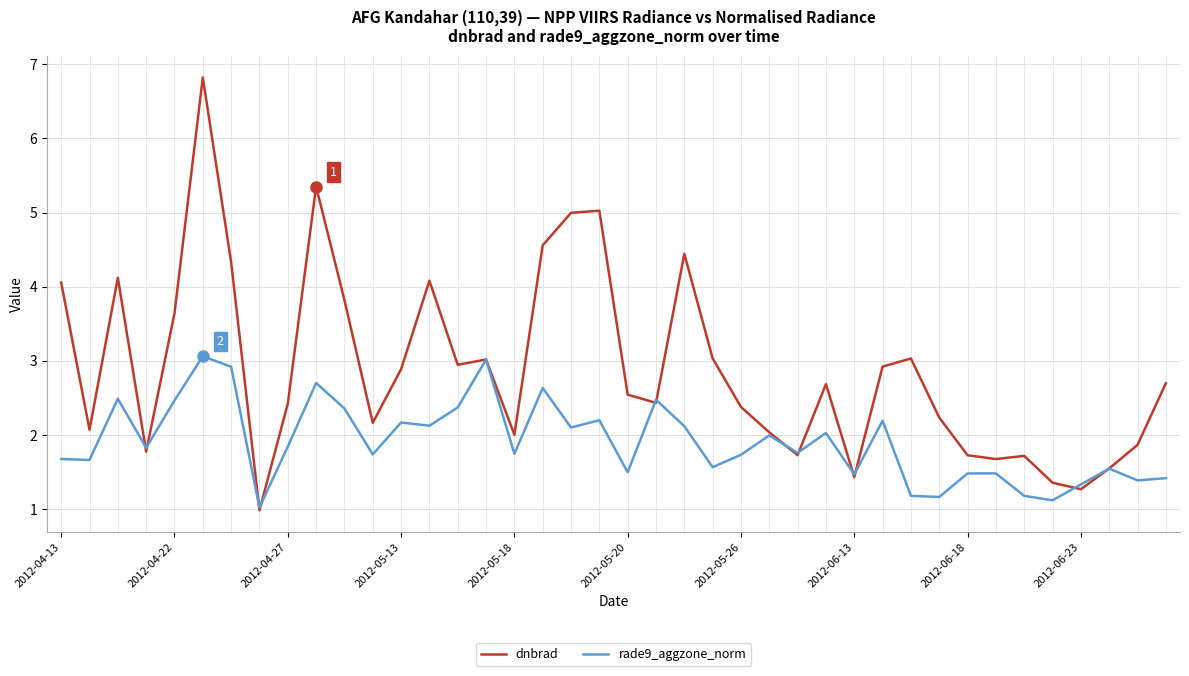

What is the minimum value shown in the chart?

1.0